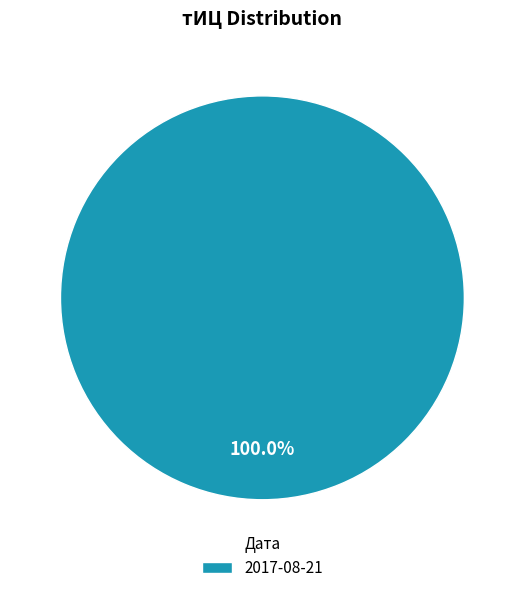

Rank the categories by value from lowest to highest.

2017-08-21